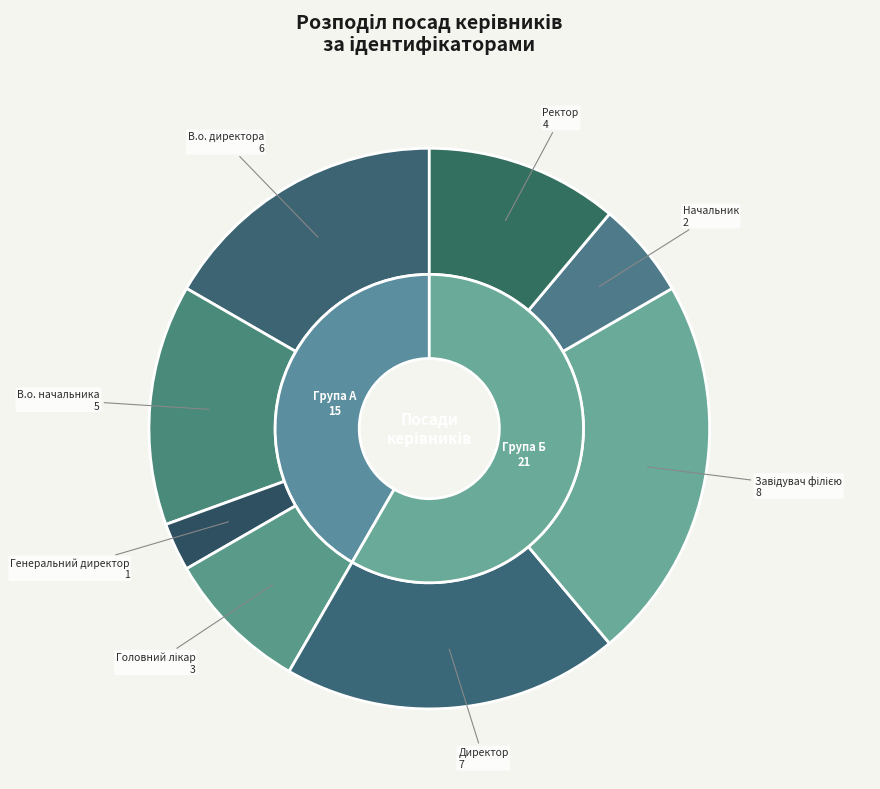

Which slice is the largest?

Завідувач філією